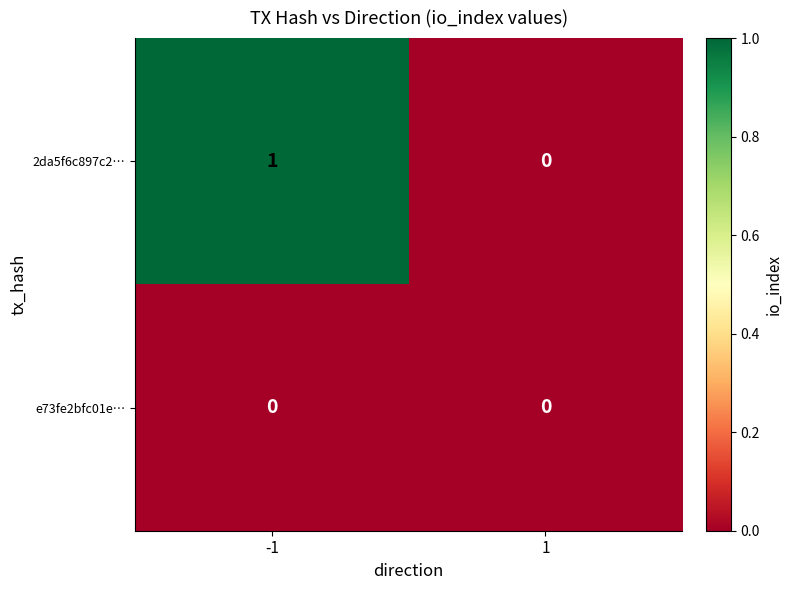

List the series in order of their peak value, lowest first.

e73fe2bfc01e…, 2da5f6c897c2…